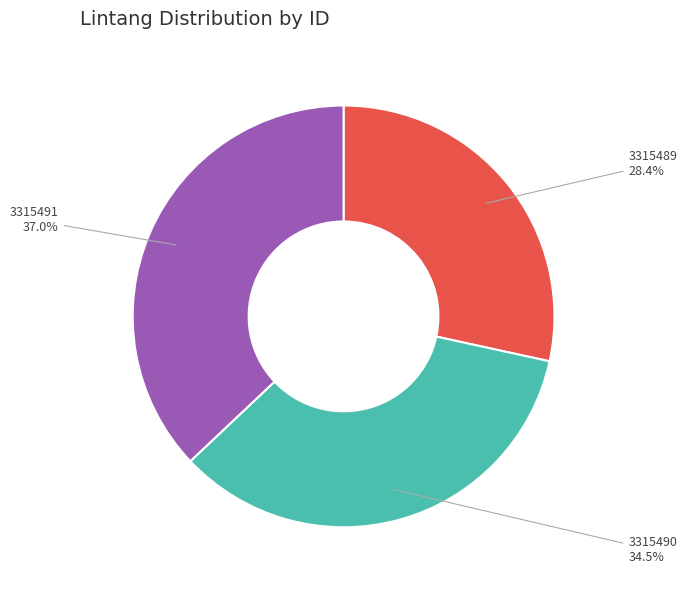

Is there any slice that represents more than half of the pie?

No